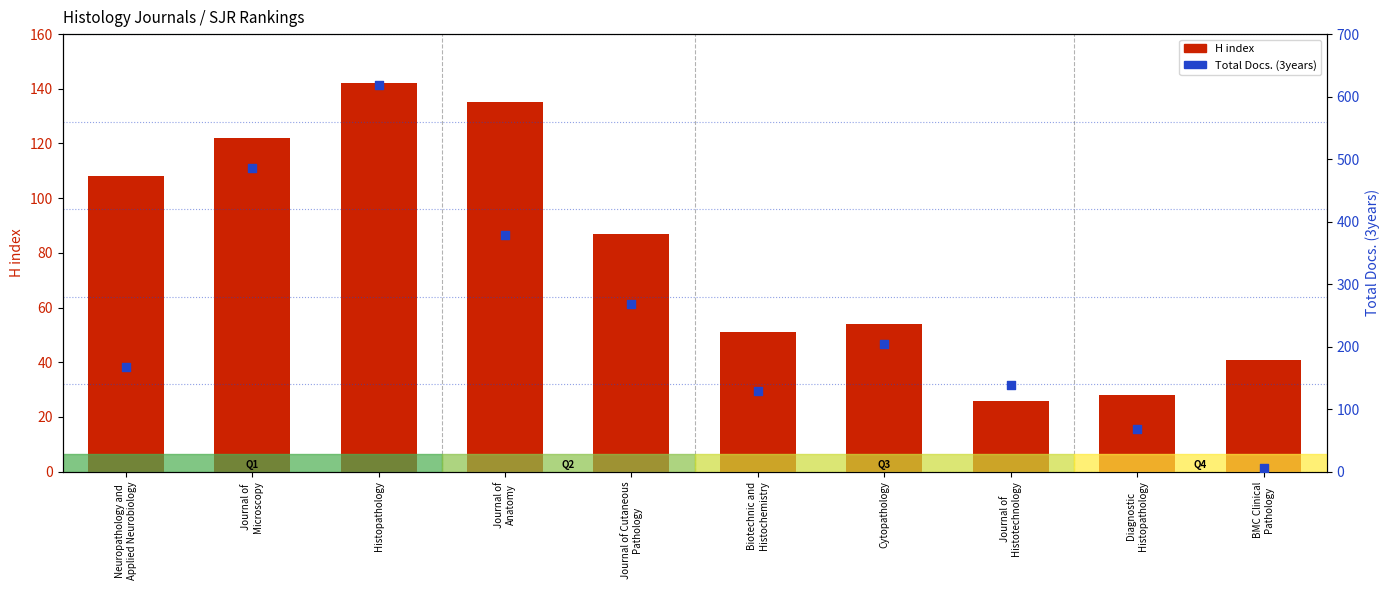

At which category is the sum across all series the highest?

Histopathology